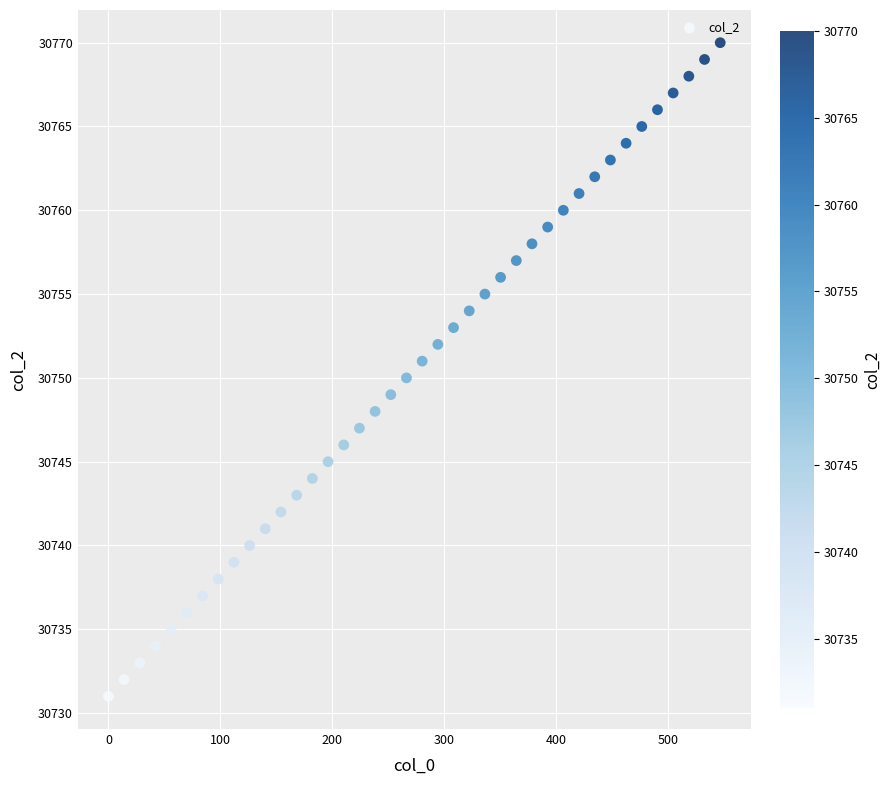

What is the range of Y values (max minus min)?

39